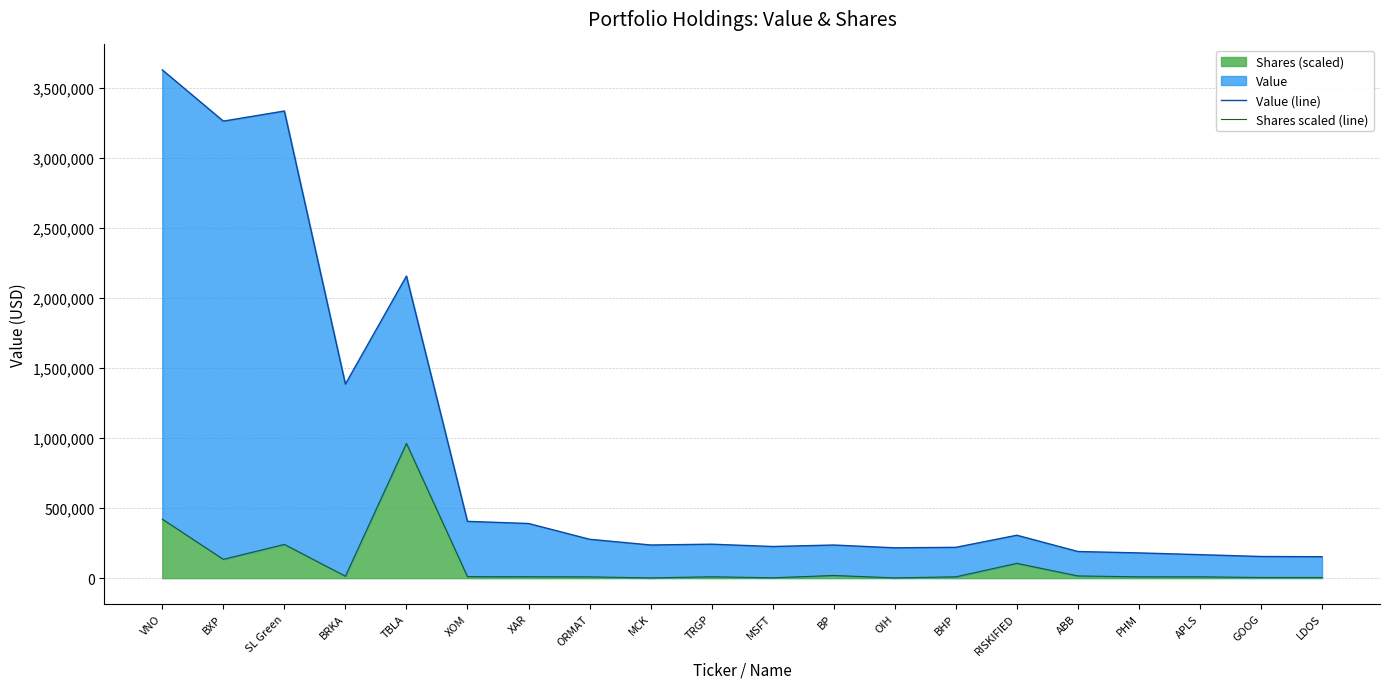

True or false: Value (line) has a value of 190279.7 at ABB.

True